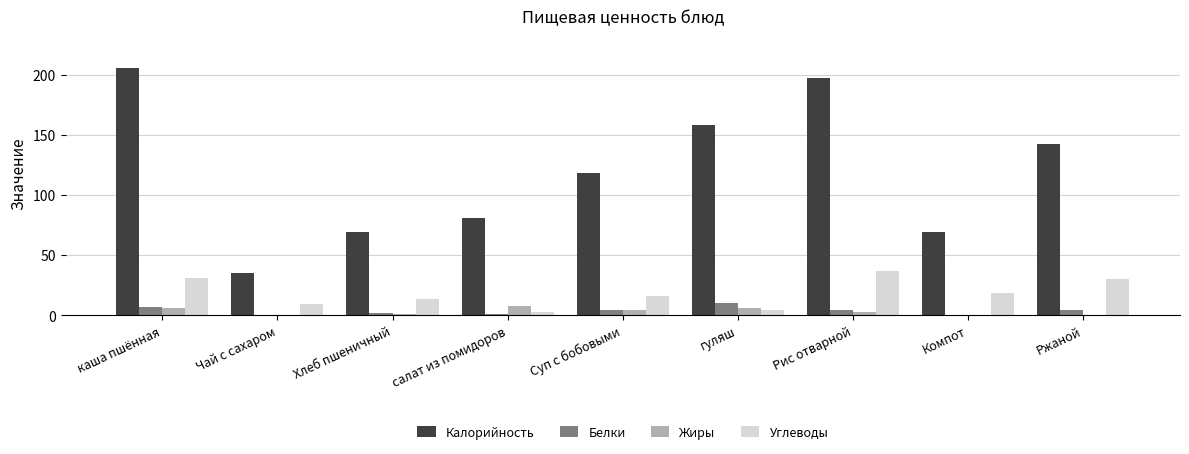

Between Суп с бобовыми and гуляш, which series saw the biggest shift?

Калорийность